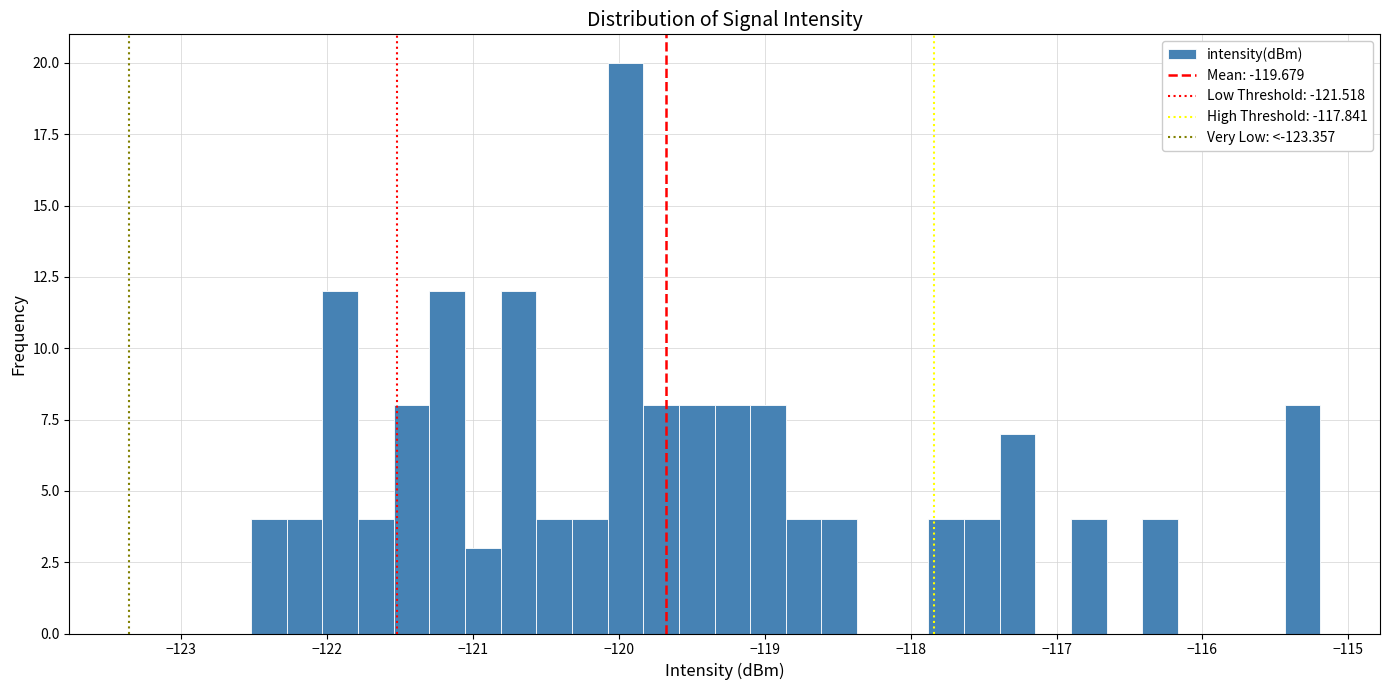

Read against the x-axis, roughly where is the centre of the tallest bar?

-120.0